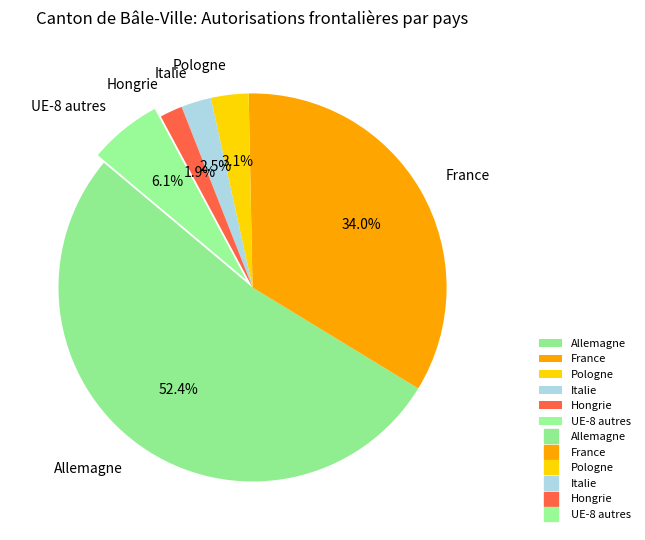

How many slices are in this pie chart?

6